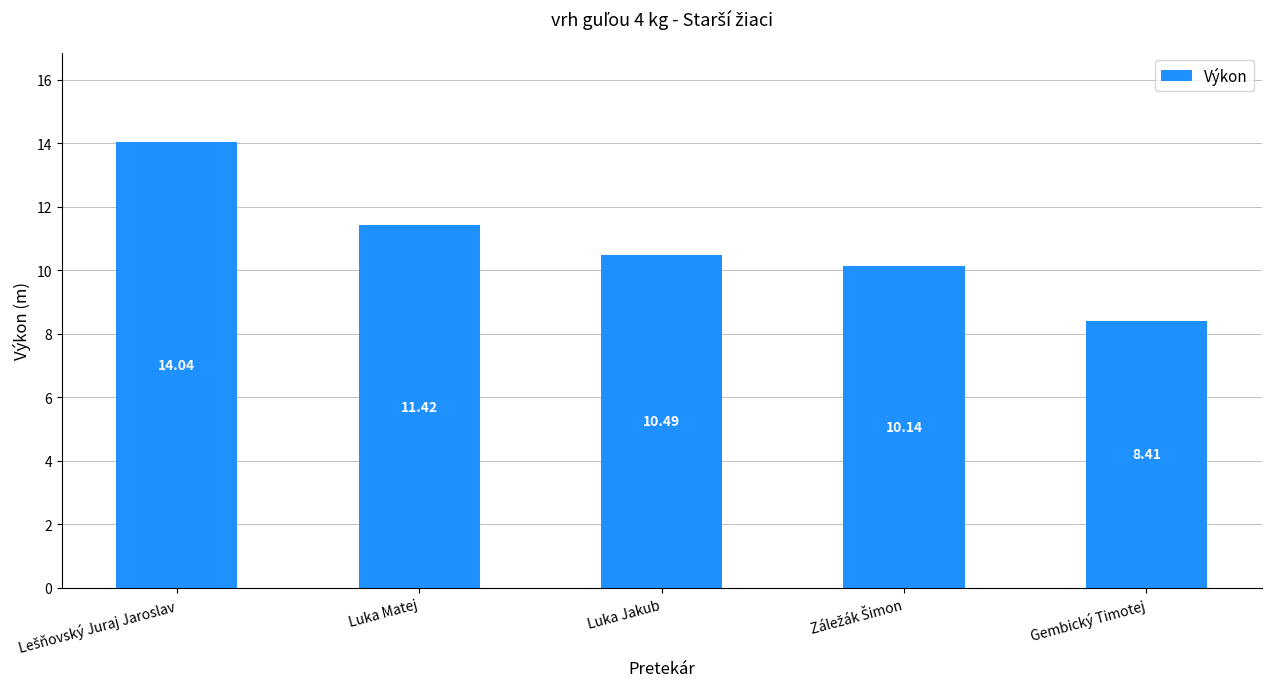

Reading right to left, transcribe all the data shown in this chart.

8.4	10.1	10.5	11.4	14.0